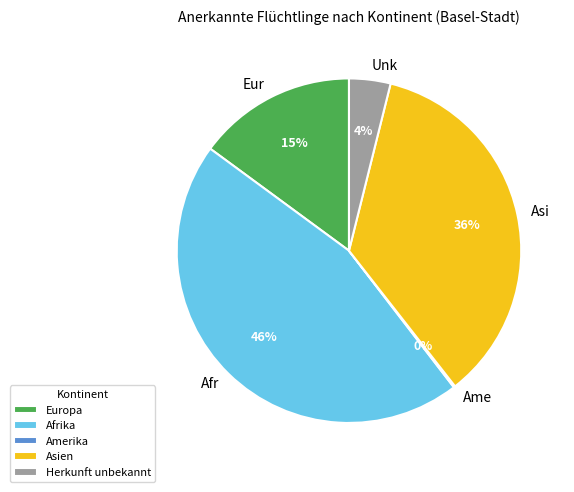

What is the ratio of the value at Europa to the value at Asien?

0.4